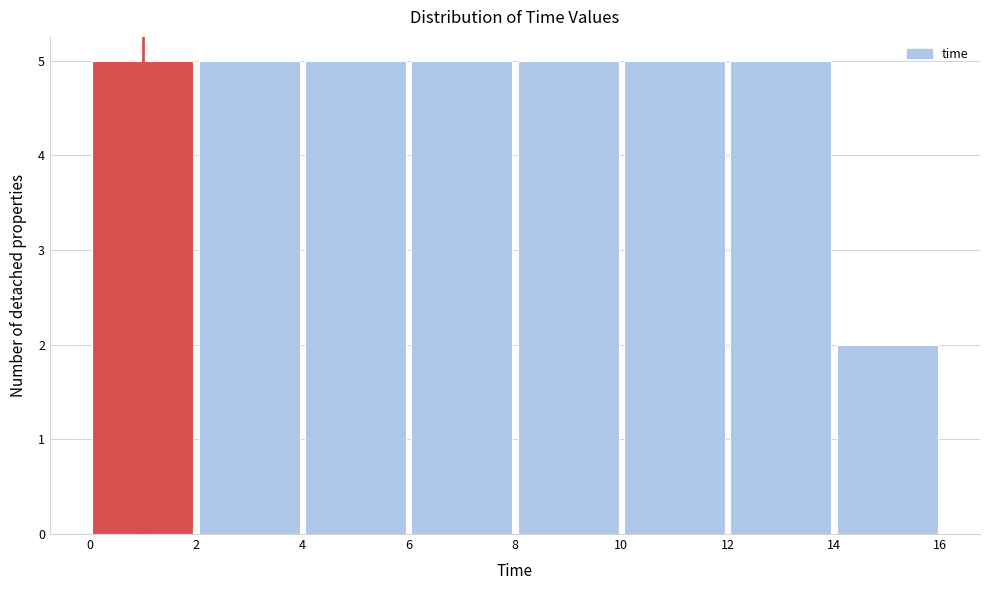

Reading left to right, list every bar in this chart as the range it spans on the x-axis followed by its height. The values are not printed on the chart, so give them approximately, as read against the axis.

0 to 2: 5
2 to 4: 5
4 to 6: 5
6 to 8: 5
8 to 10: 5
10 to 12: 5
12 to 14: 5
14 to 16: 2